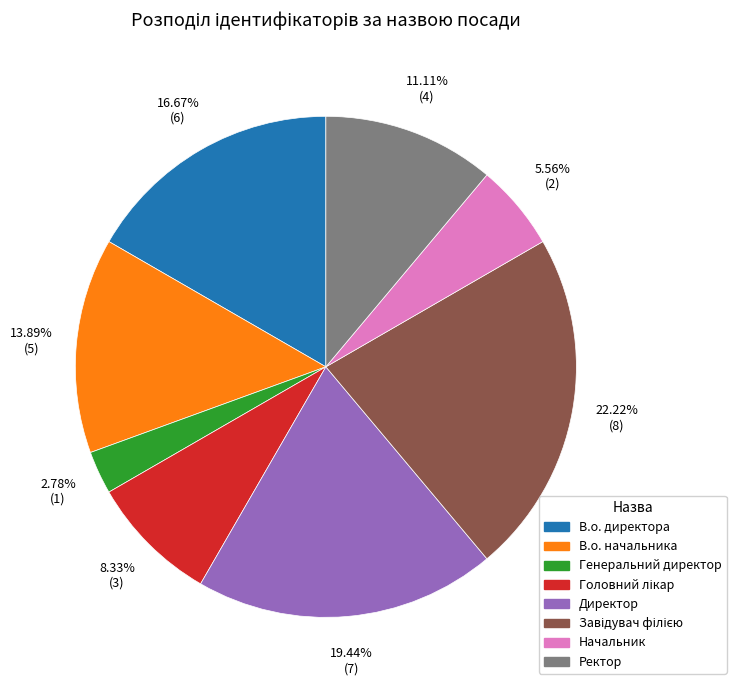

Which category has the smallest portion of the pie?

Генеральний директор